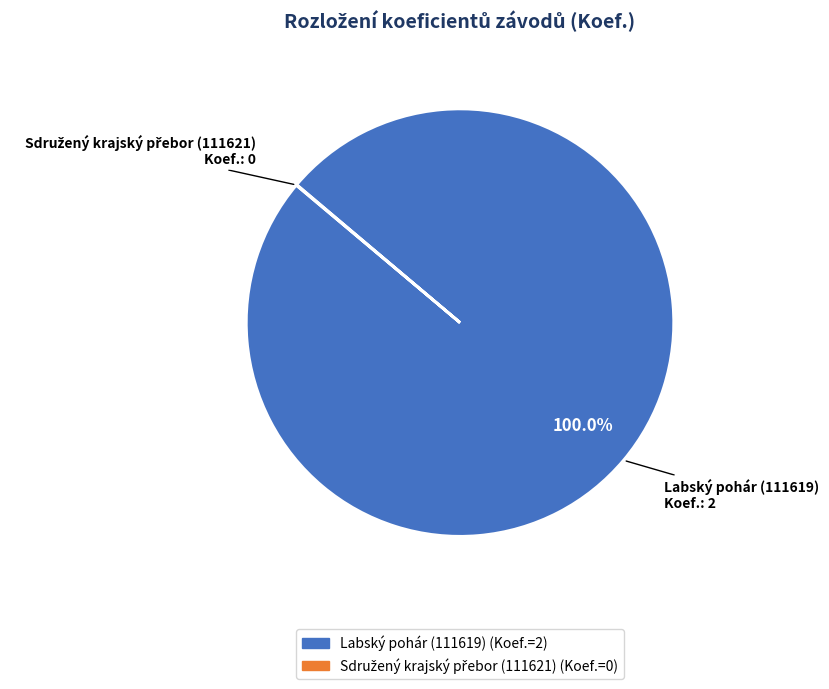

Is there any slice that represents more than half of the pie?

Yes